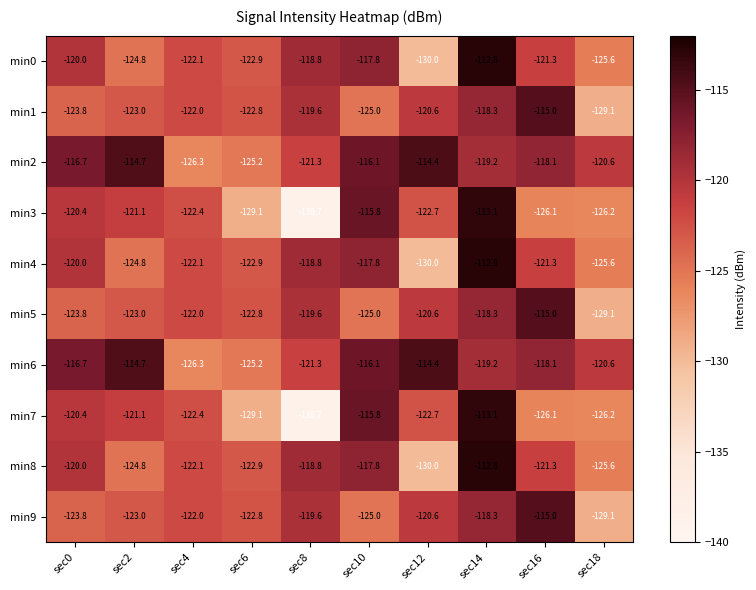

What is the total value across all series at sec8?

-1235.2